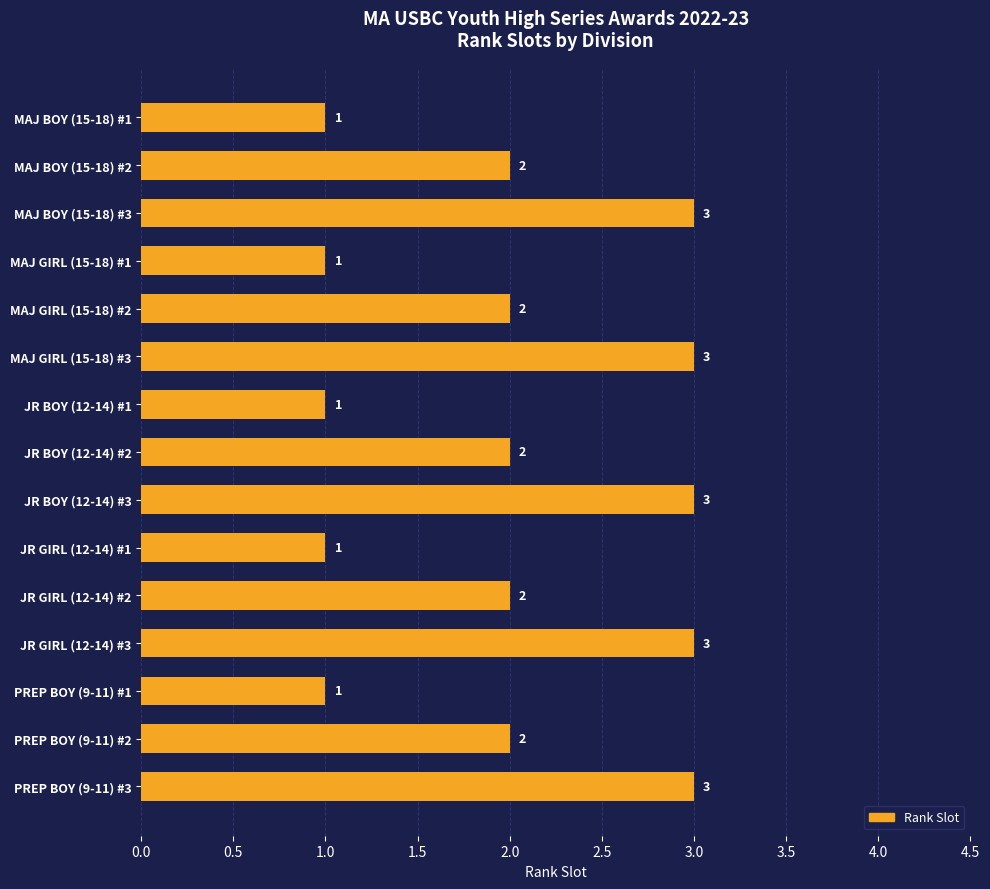

What position from the top is MAJ BOY (15-18) #3?

3